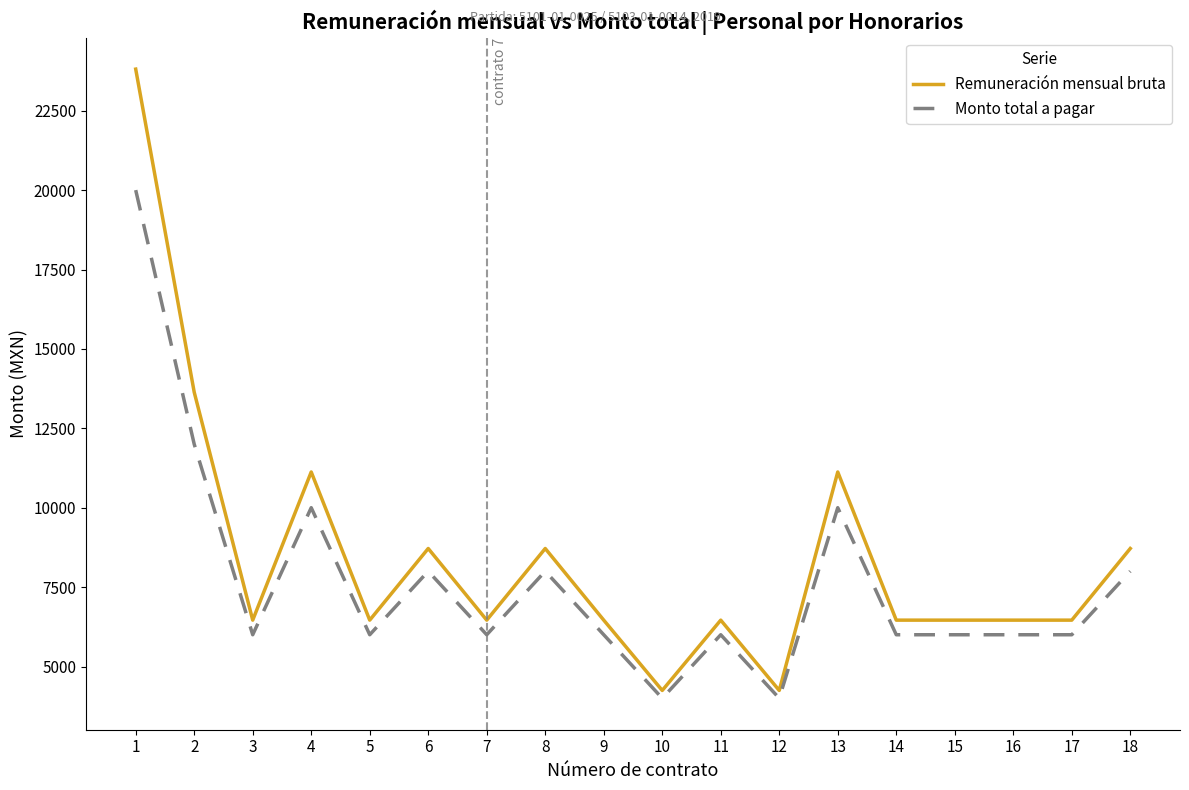

Which series has the widest spread of values?

Remuneración mensual bruta